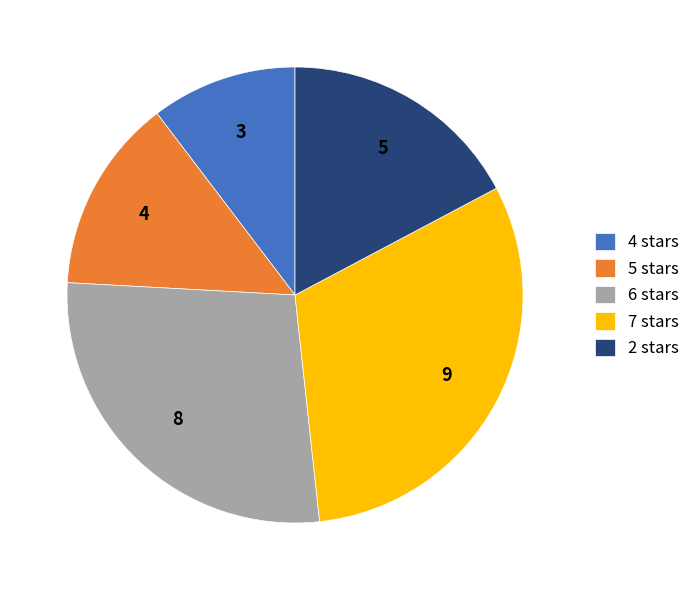

Rank the categories by value from highest to lowest.

7 stars, 6 stars, 2 stars, 5 stars, 4 stars